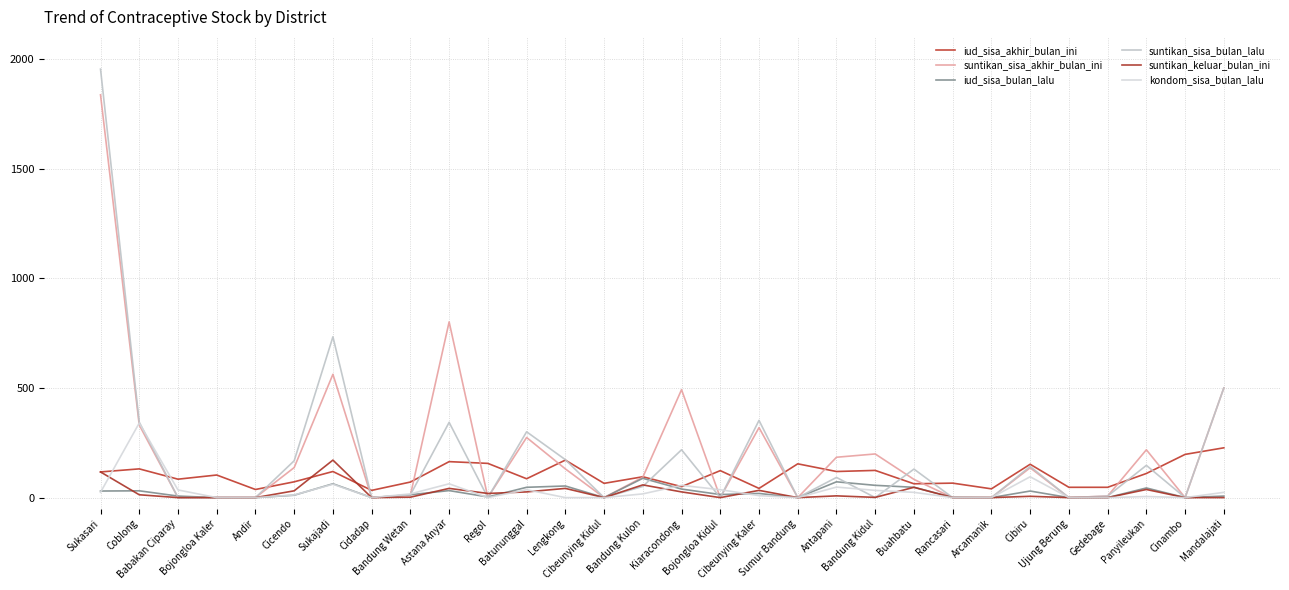

How many lines are shown in the chart?

6